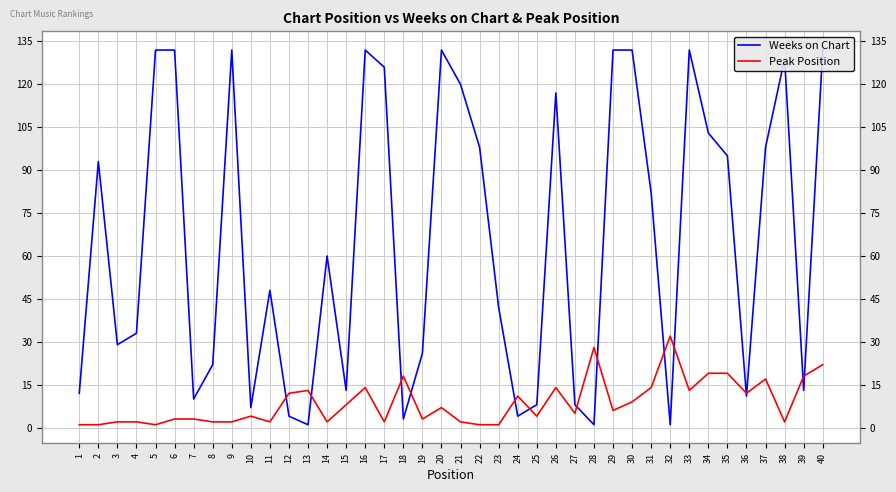

Which series ends up on top after the final intersection of Peak Position and Weeks on Chart?

Weeks on Chart